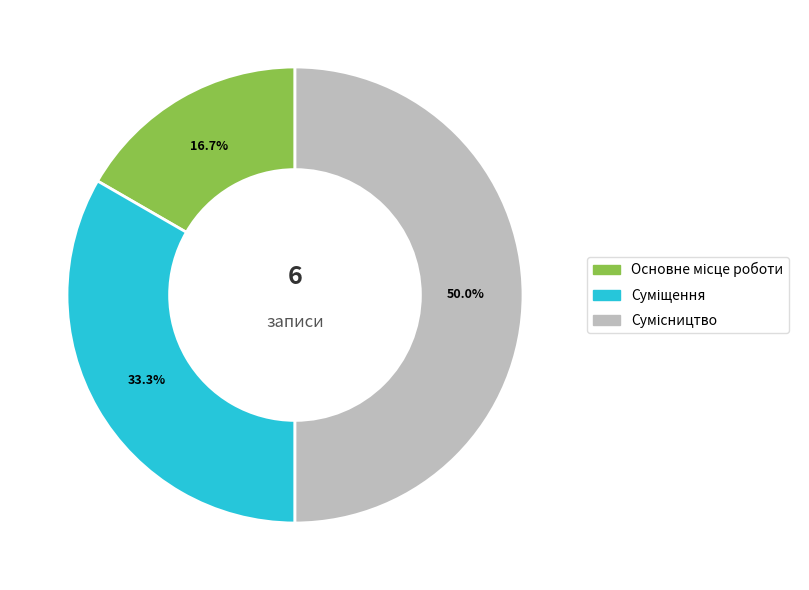

Is Основне місце роботи the majority of the pie?

No